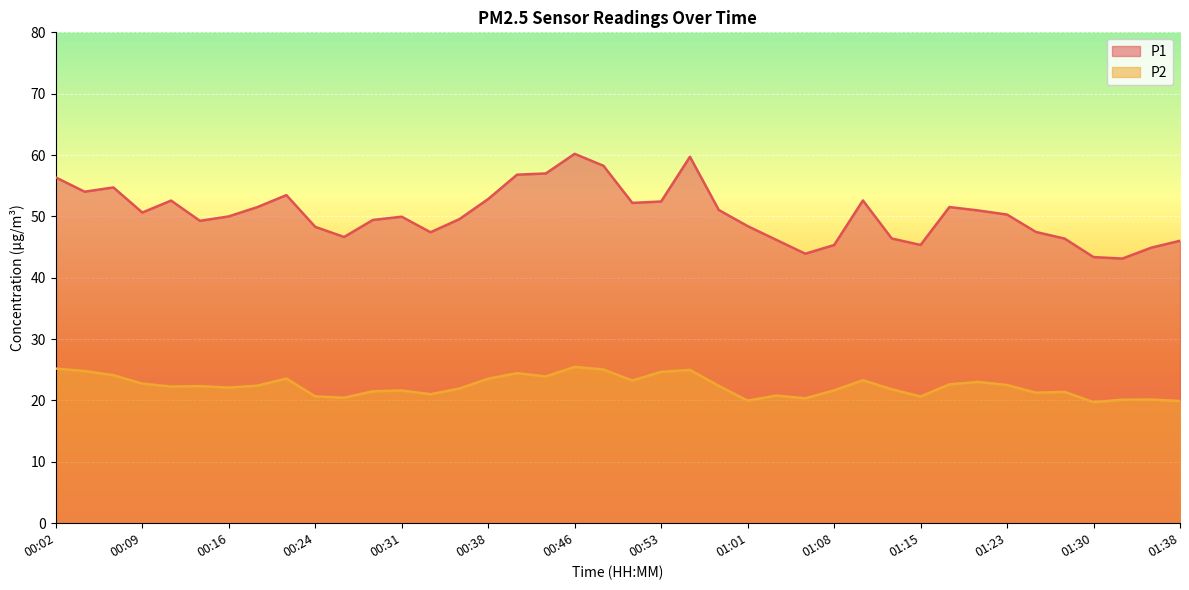

What is the difference between the highest and lowest values at 00:16?

27.9